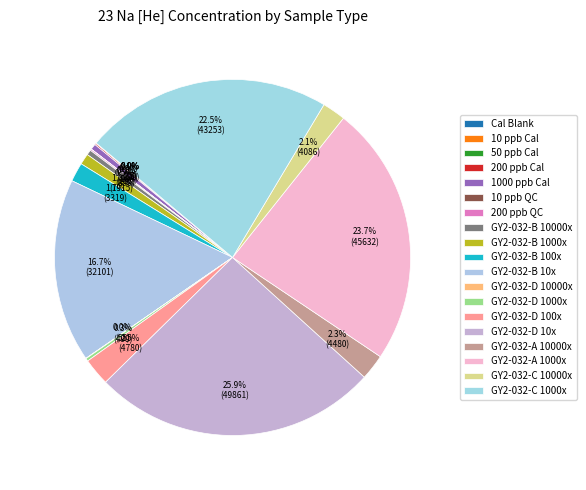

Approximately how many times larger is the value at GY2-032-A 1000x compared to GY2-032-B 10x?

1.4